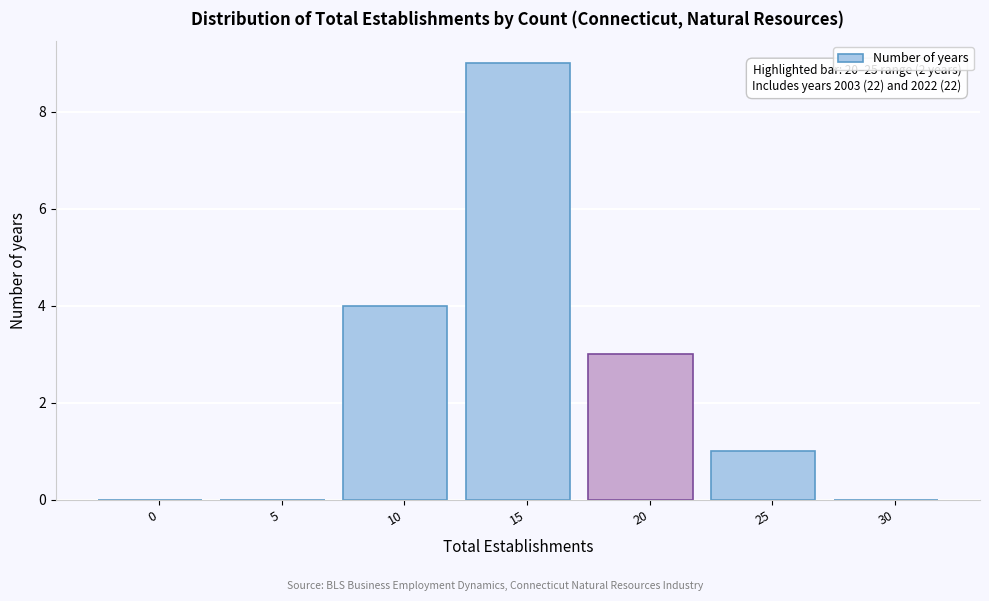

Reading right to left, list all the values displayed in this chart.

30=0	25=1	20=3	15=9	10=4	5=0	0=0